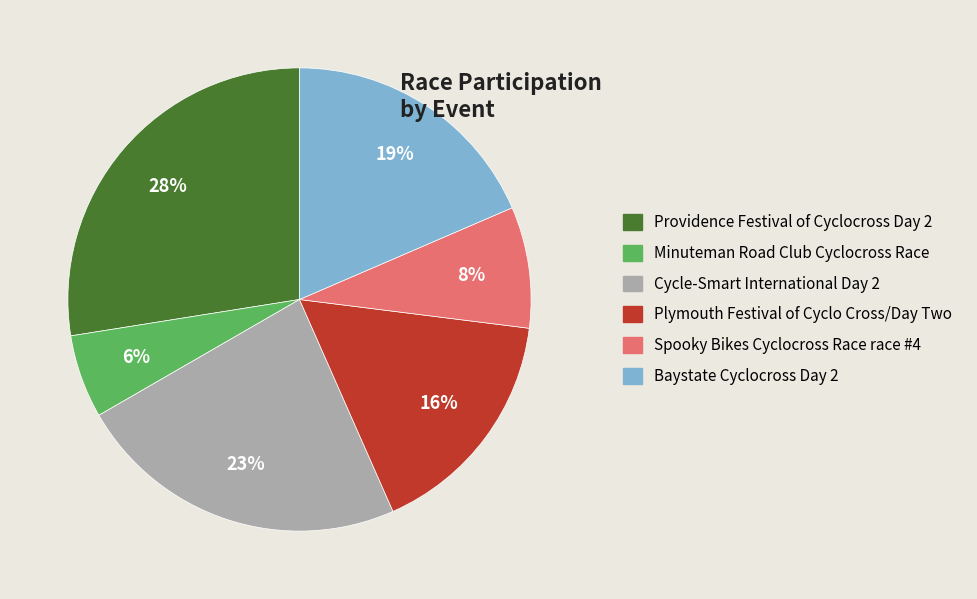

Approximately how many times larger is the value at Baystate Cyclocross Day 2 compared to Cycle-Smart International Day 2?

0.8